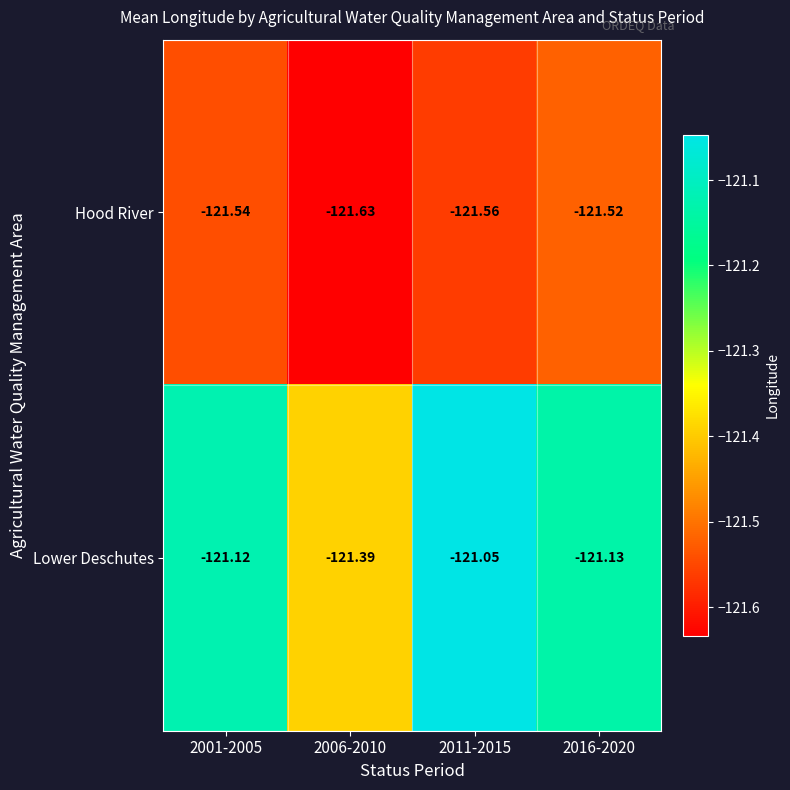

Is the value of Hood River at 2011-2015 greater than the value of Lower Deschutes at 2006-2010?

No